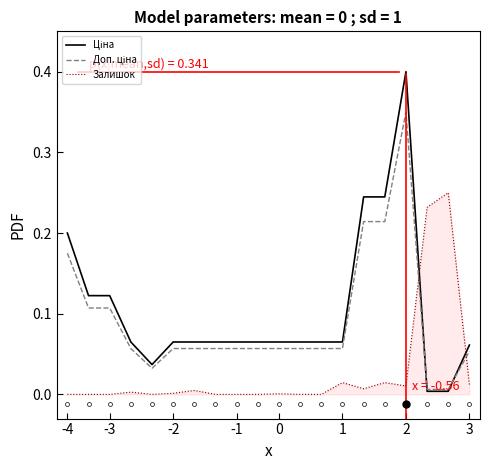

Which series has the largest total across all categories?

Ціна